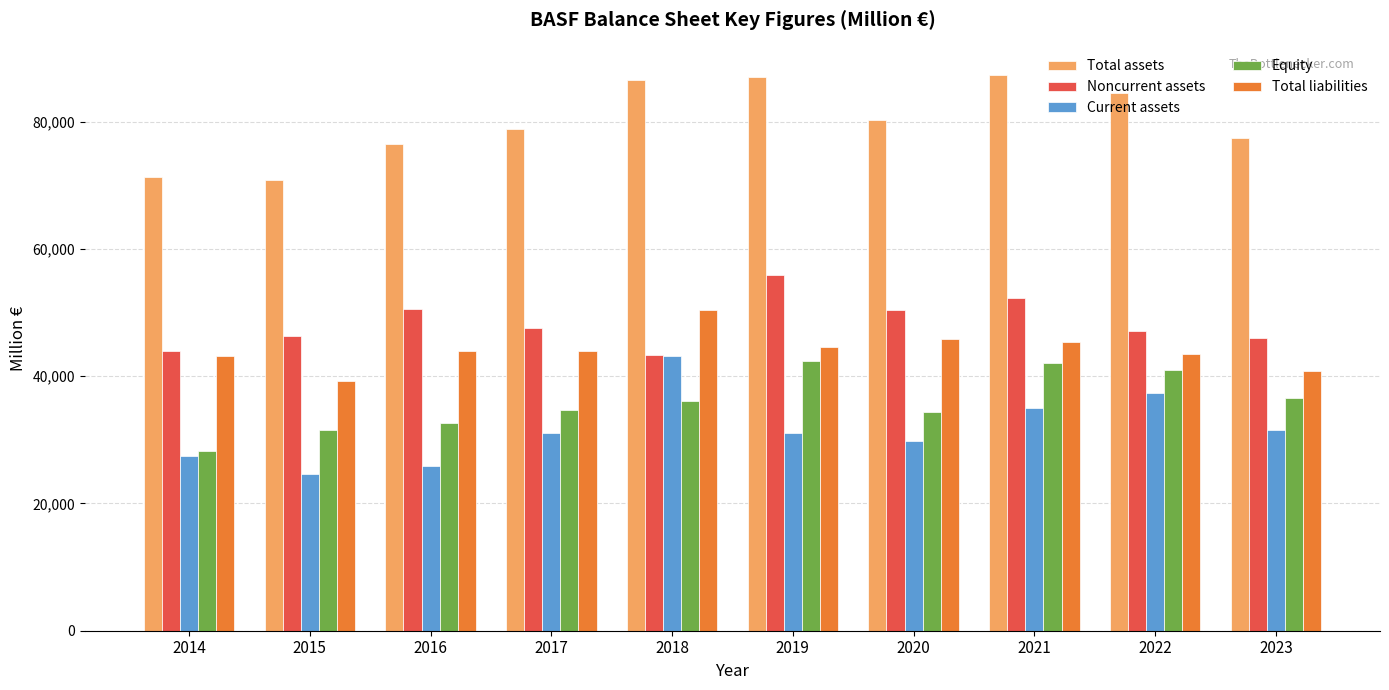

What is the total value across all series at 2017?

236304